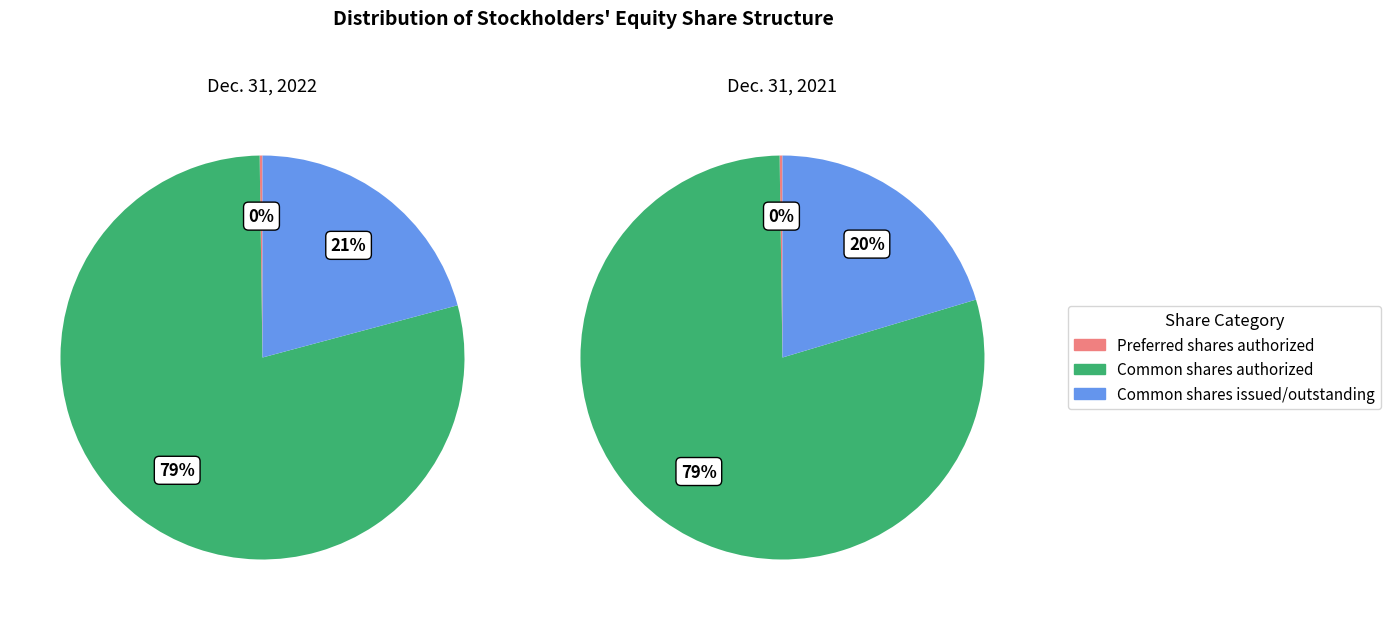

What percentage is the Common shares issued/outstanding slice, to the nearest percent?

21%